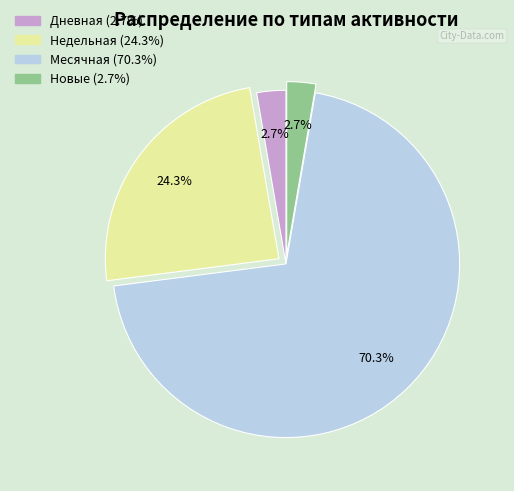

Is there a majority slice in this chart?

Yes